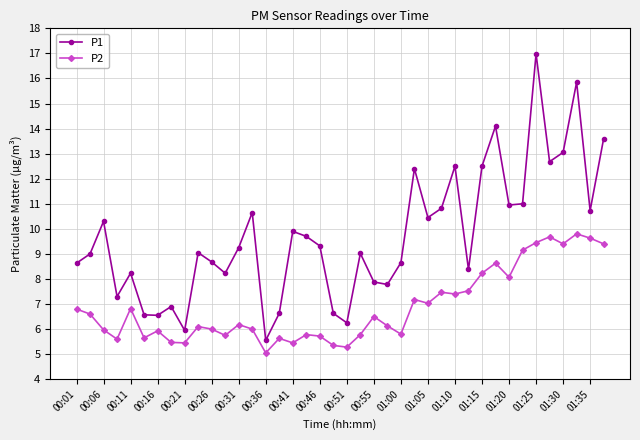

Which series has the largest range (max minus min)?

P1